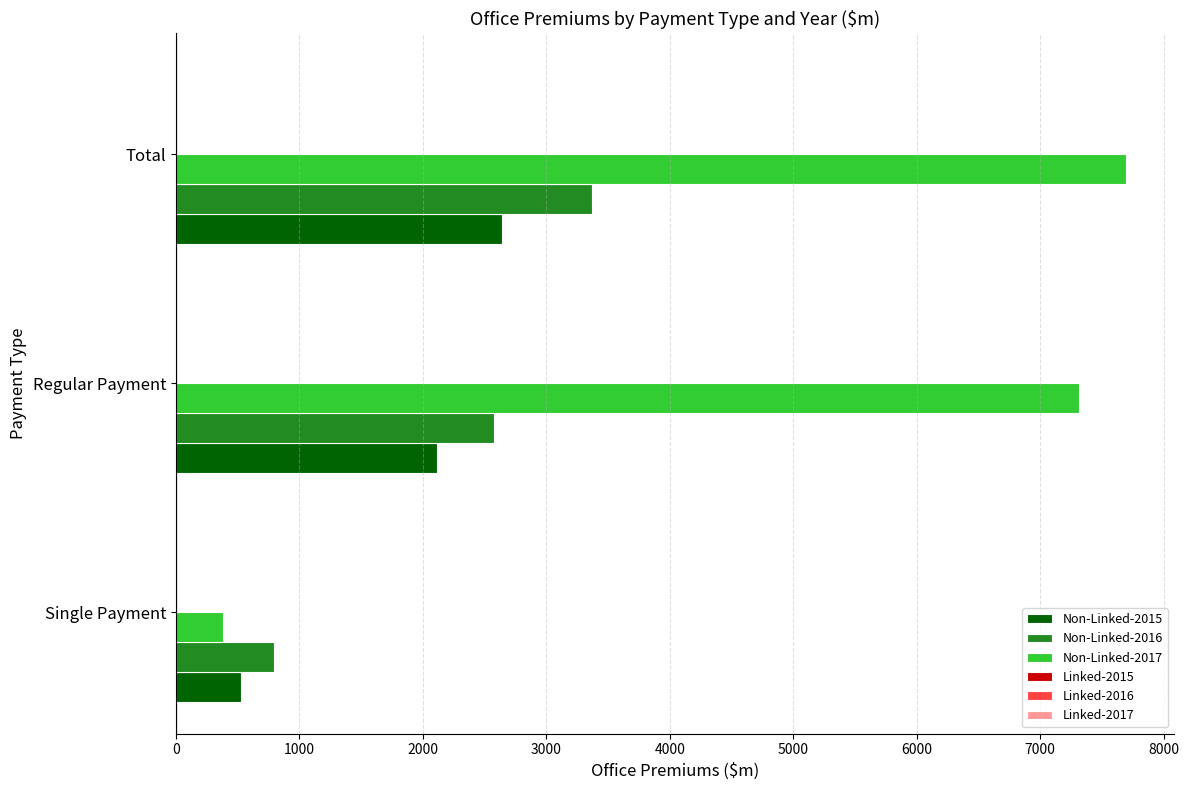

At which category is the sum across all series the highest?

Total